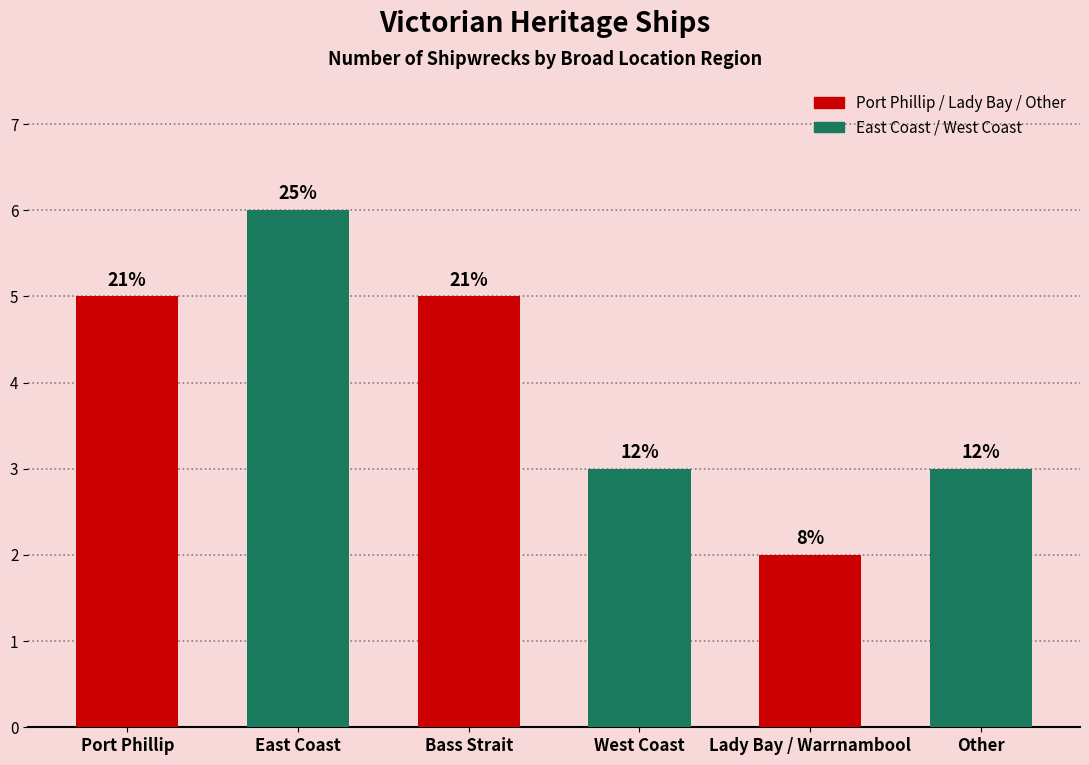

Are the bars horizontal?

No